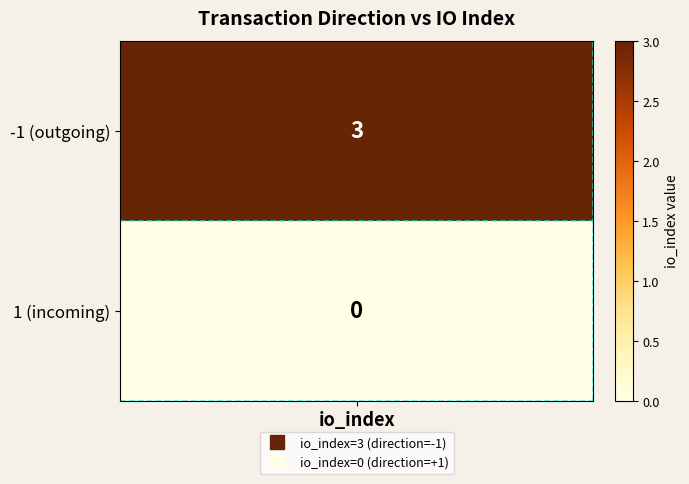

How many values in 9737a537... are above zero?

1